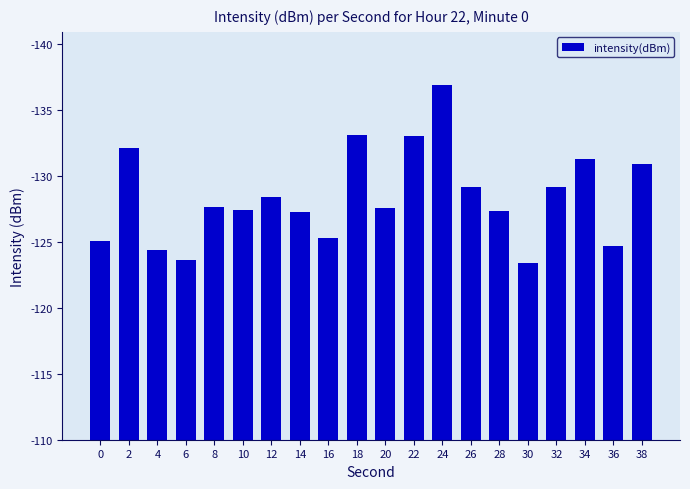

Rank the categories by value from highest to lowest.

24, 18, 22, 2, 34, 38, 26, 32, 12, 8, 20, 10, 28, 14, 16, 0, 36, 4, 6, 30